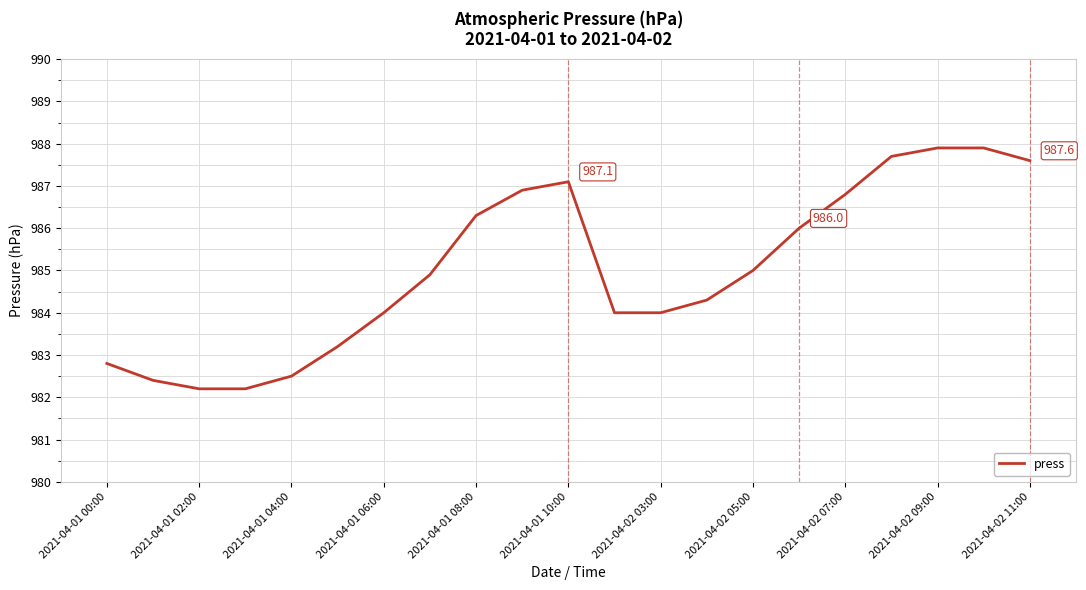

How many distinct data groups are displayed?

1